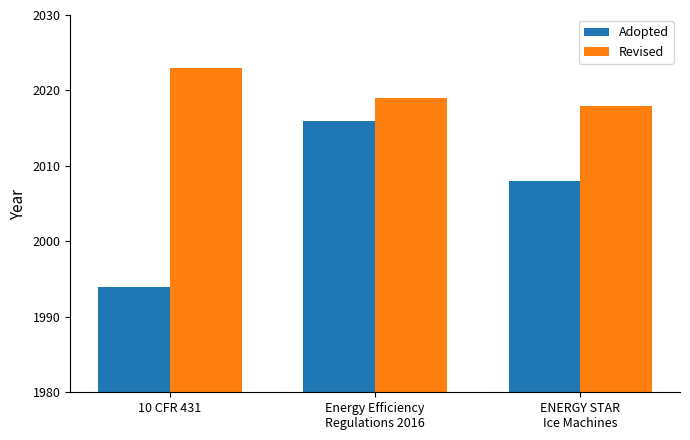

What are all the series names shown in the legend?

Adopted, Revised